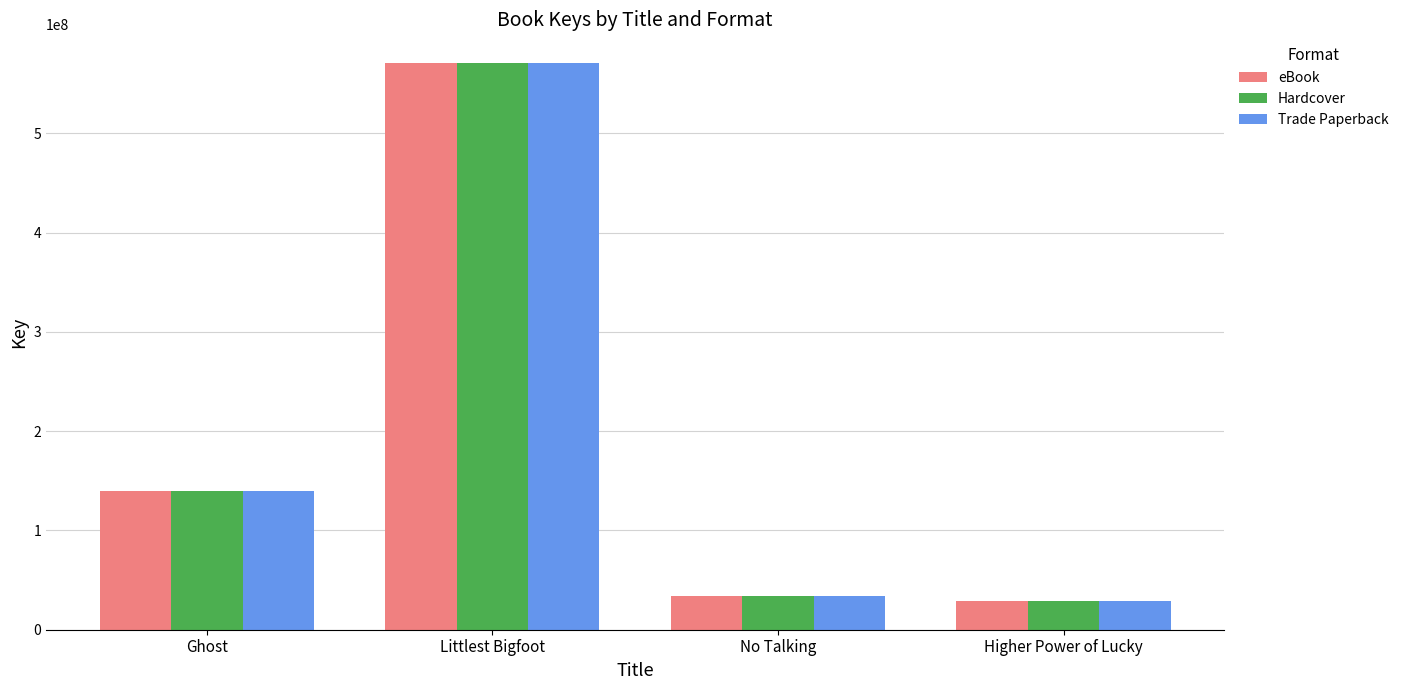

What are all the series names shown in the legend?

eBook, Hardcover, Trade Paperback